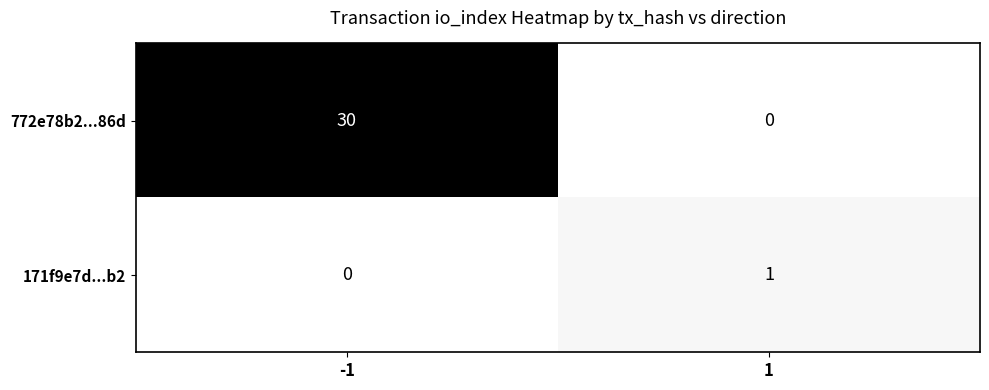

How many values in 171f9e7d...b2 are above zero?

1